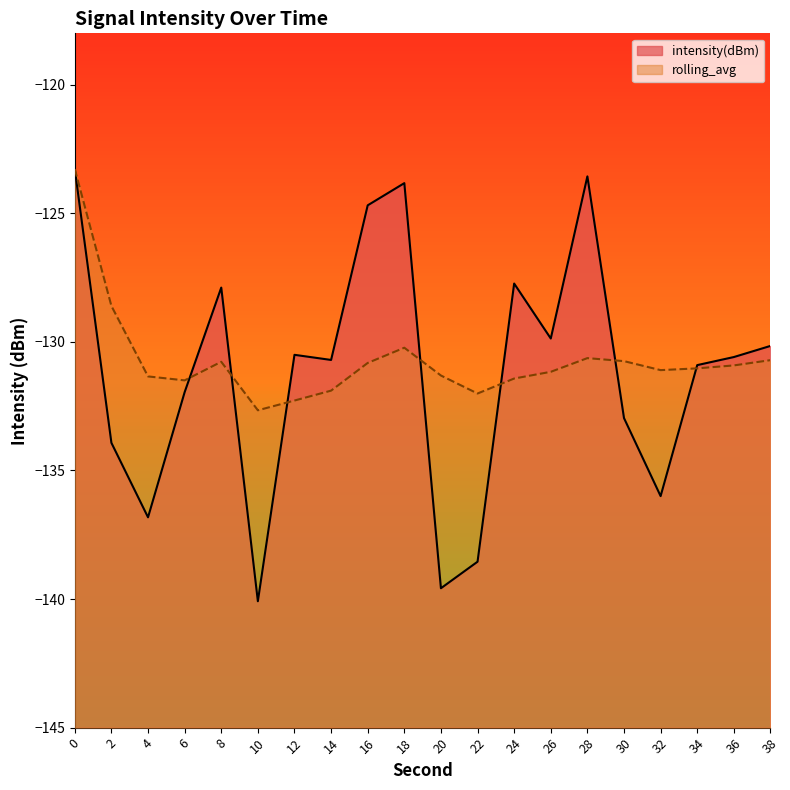

Reading left to right, list all the values displayed in this chart.

intensity(dBm): -123.3	-133.9	-136.8	-132.0	-127.9	-140.1	-130.5	-130.7	-124.7	-123.8	-139.6	-138.5	-127.7	-129.9	-123.6	-133.0	-136.0	-130.9	-130.6	-130.2
rolling_avg: -123.3	-128.6	-131.3	-131.5	-130.8	-132.7	-132.3	-131.9	-130.8	-130.2	-131.3	-132.0	-131.4	-131.2	-130.6	-130.7	-131.1	-131.0	-130.9	-130.7